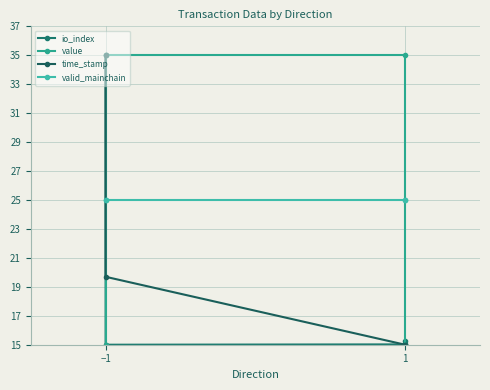

At which label is value closest to 25?

−1